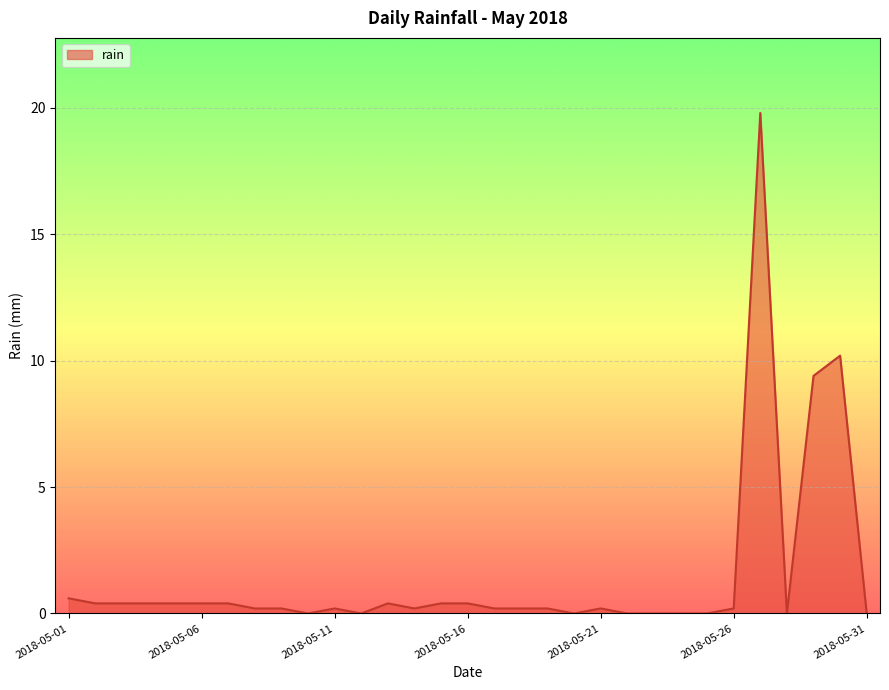

What is the maximum value shown in the chart?

19.8